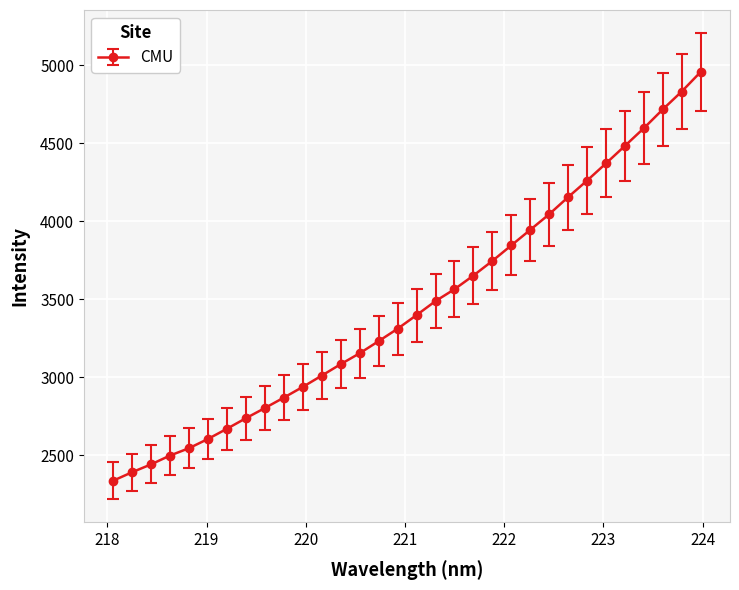

What is the maximum value shown in the chart?

4957.8